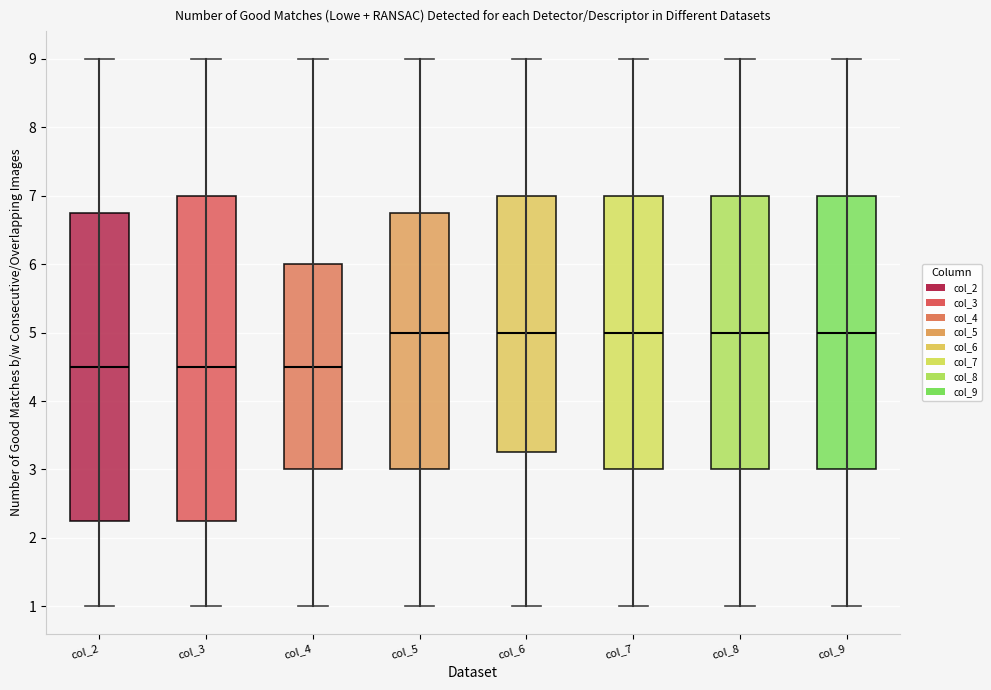

Where does the lower whisker of the box for col_6 end on the y-axis? The values are not printed on the chart, so give them approximately, as read against the axis.

1.0